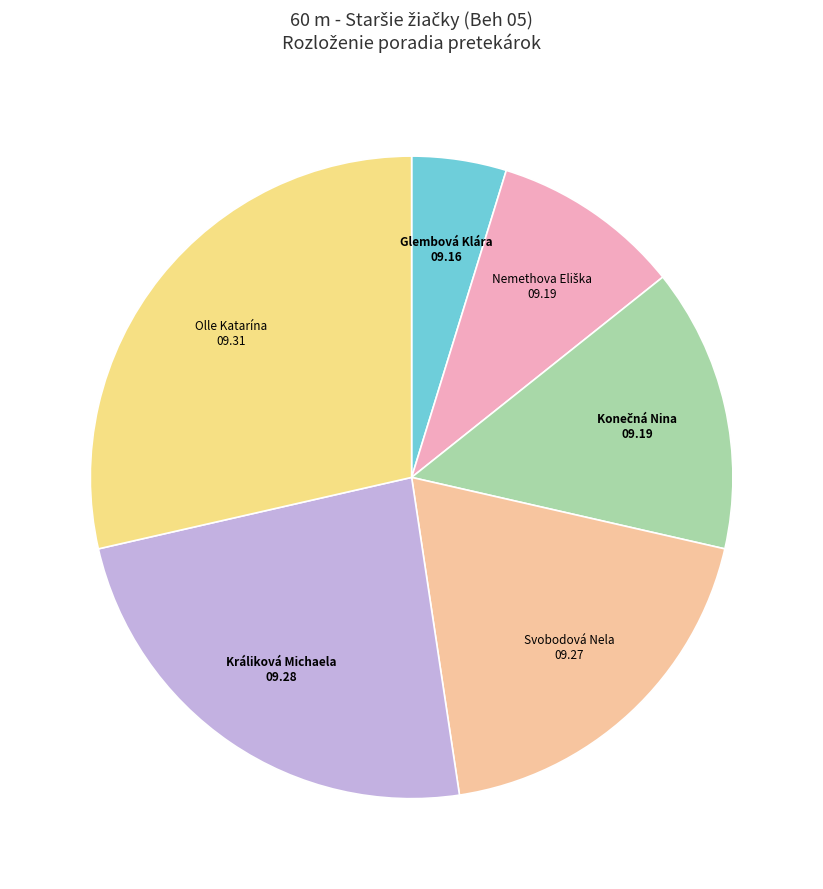

Combined, do Olle Katarína and Glembová Klára account for over 50%?

No